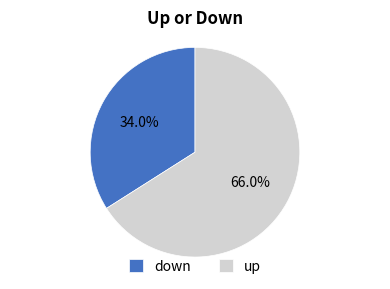

Does down account for over 50% of the chart?

No